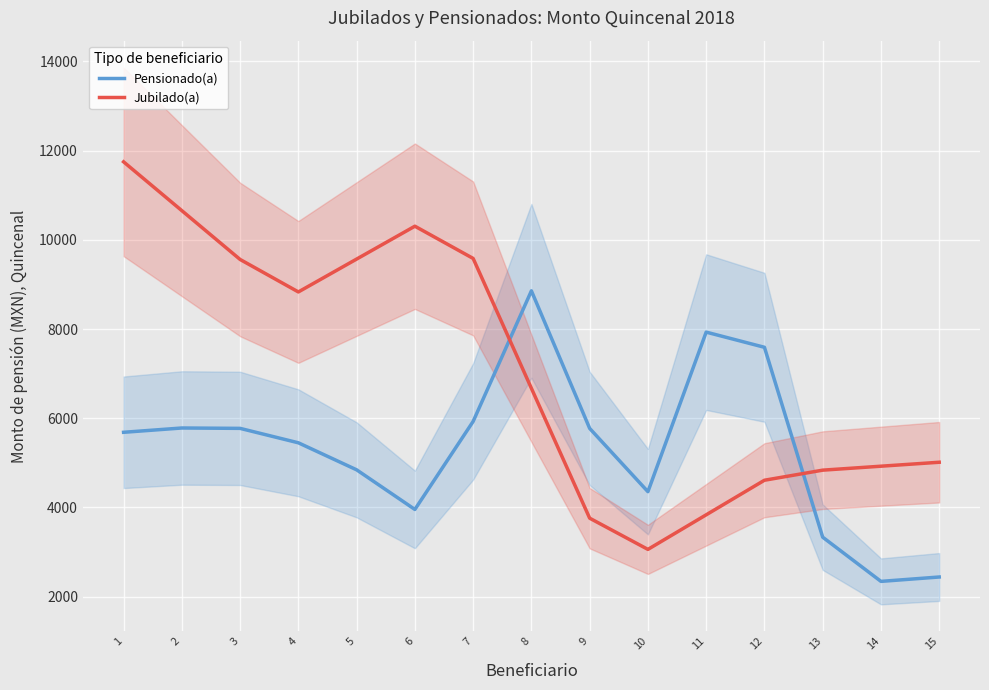

Where do Pensionado(a) and Jubilado(a) first cross each other?

7 and 8